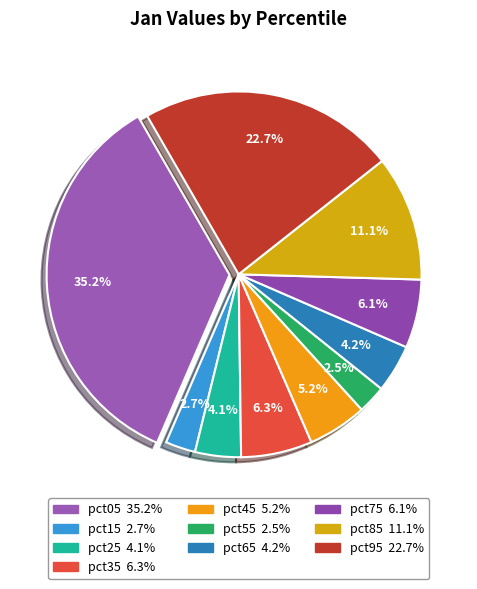

True or false: pct45 accounts for 5% of the total.

True